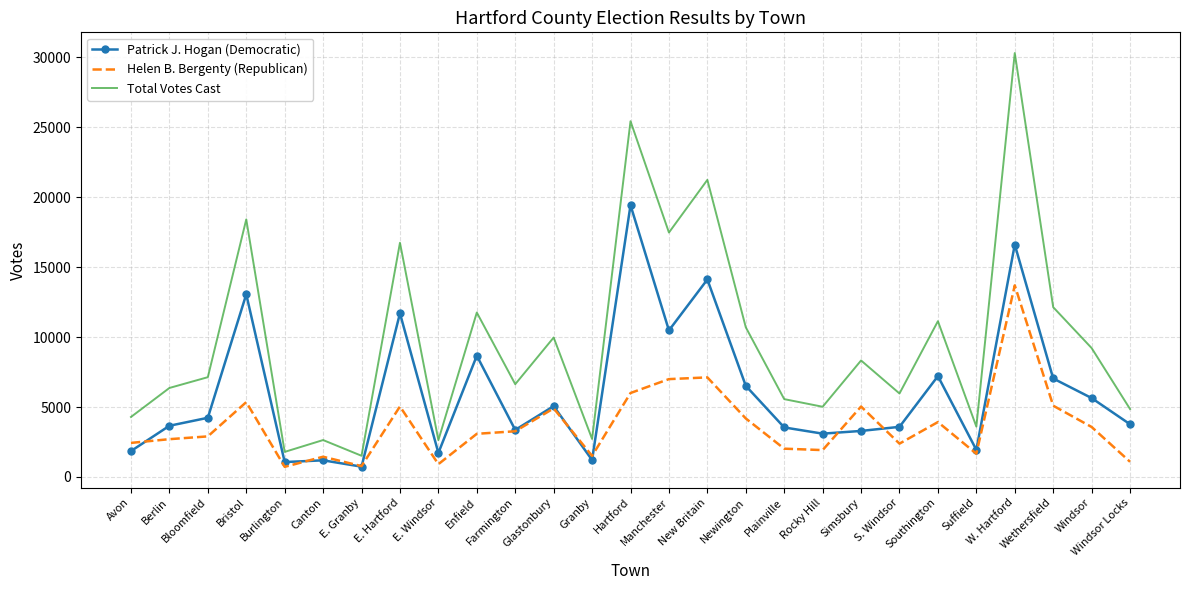

Which series has the largest total across all categories?

Total Votes Cast